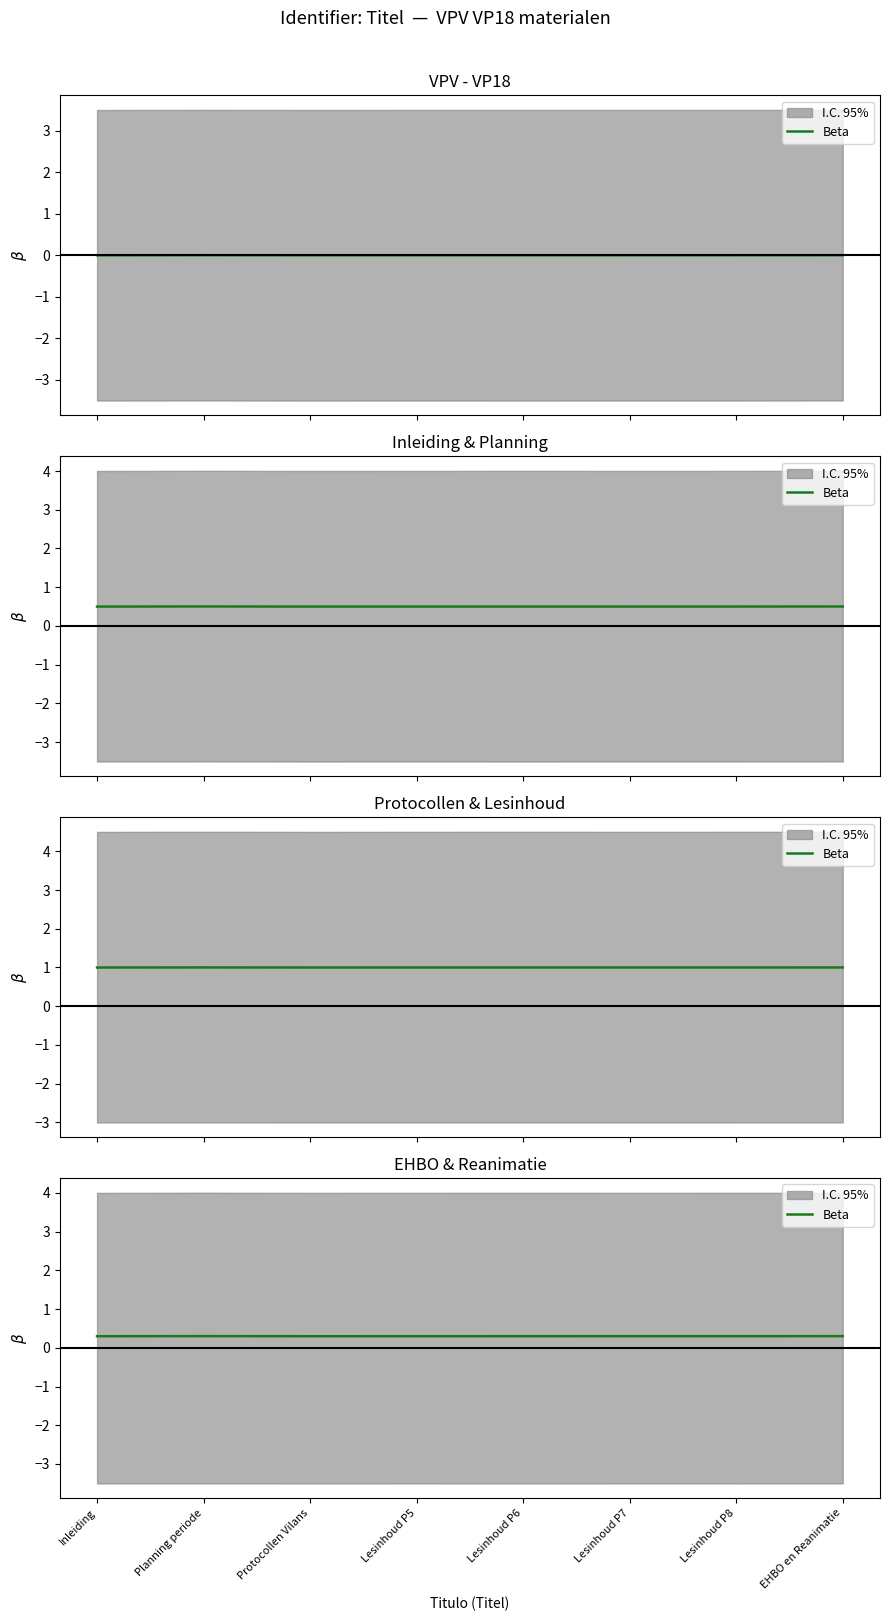

Reading left to right, what are all the values shown in this chart?

Inleiding=0.3	Planning periode=0.3	Protocollen Vilans=0.3	Lesinhoud P5=0.3	Lesinhoud P6=0.3	Lesinhoud P7=0.3	Lesinhoud P8=0.3	EHBO en Reanimatie=0.3